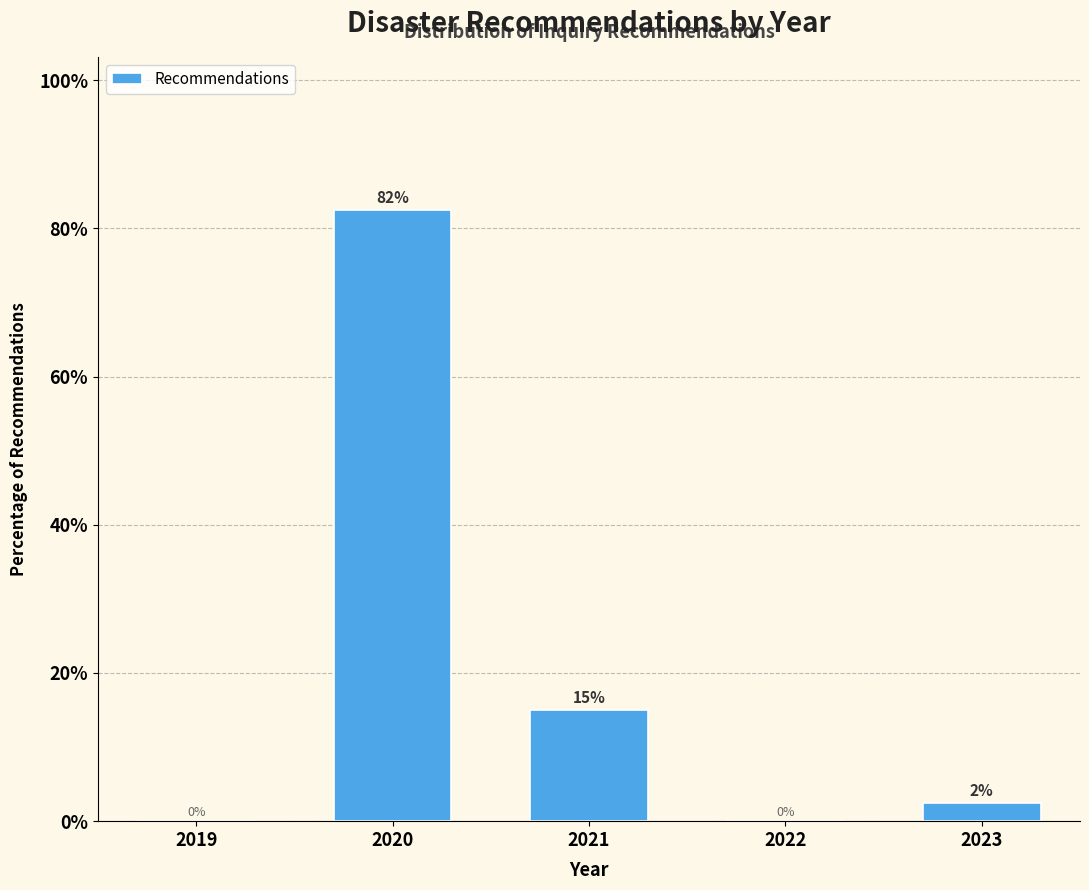

At which label is the value closest to 41?

2021